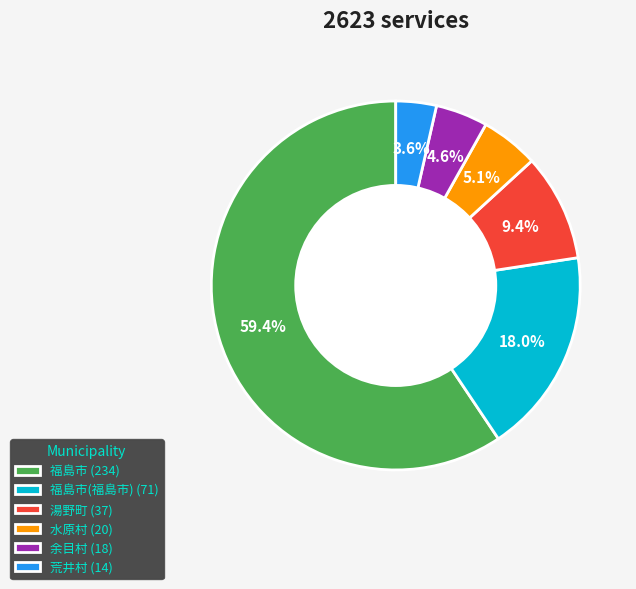

Which slice is the largest?

福島市 (234)